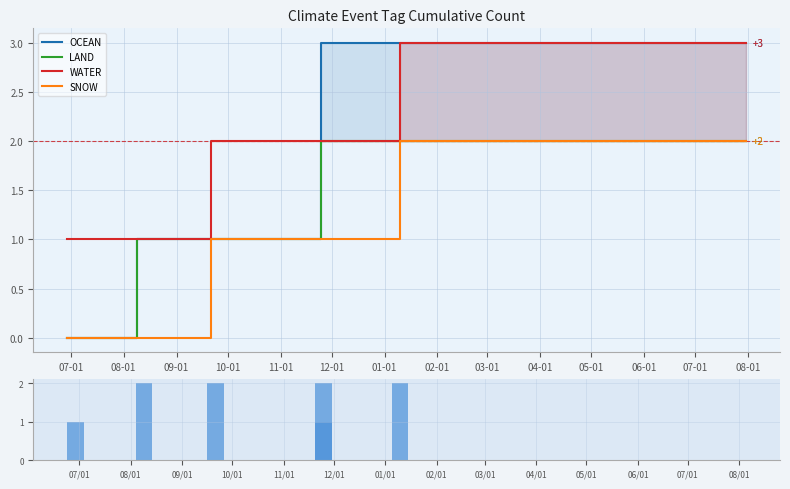

How many data points does each series have?

18